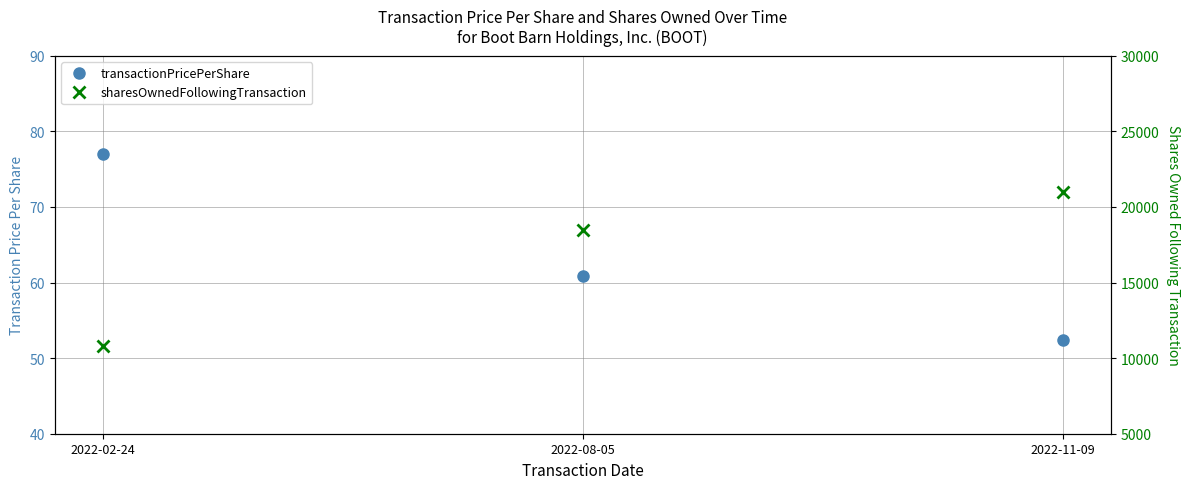

Count the sharesOwnedFollowingTransaction values in the range 10781 to 20958.

3